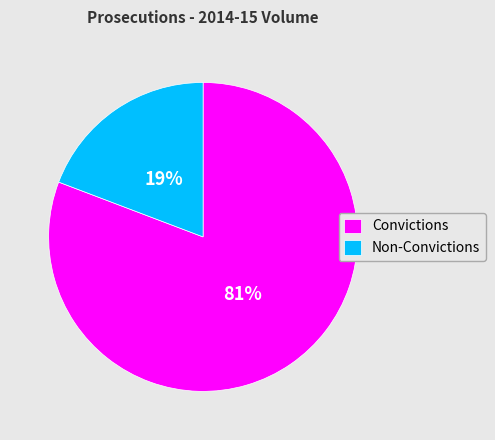

Is the sum of Non-Convictions and Convictions greater than half?

Yes